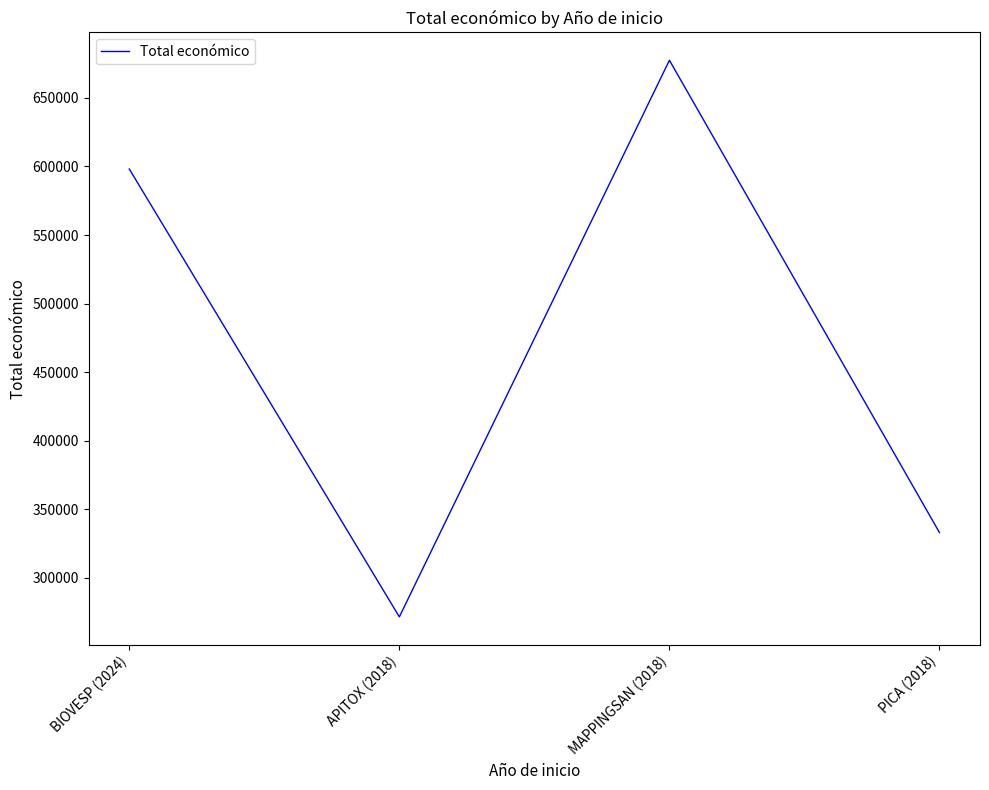

Count the number of data series in this chart.

1